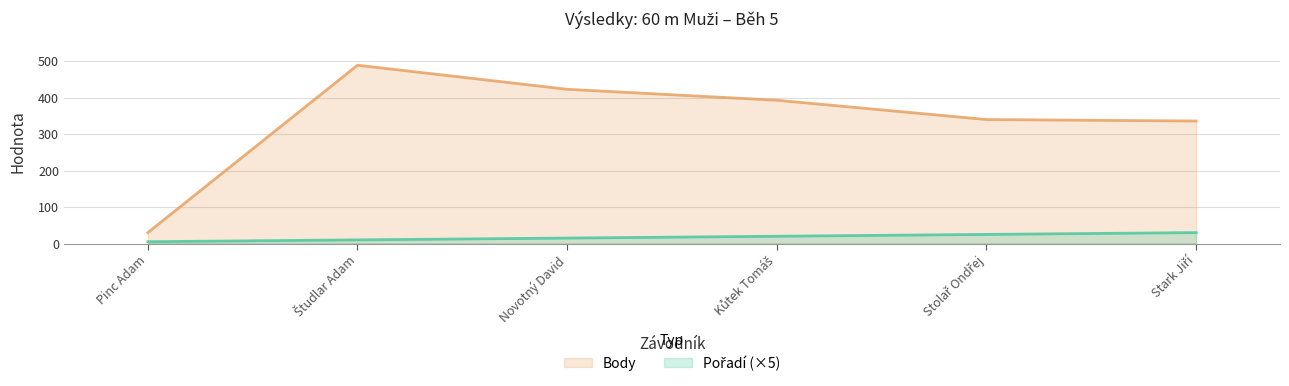

True or false: Pořadí and Body cross at least once.

False